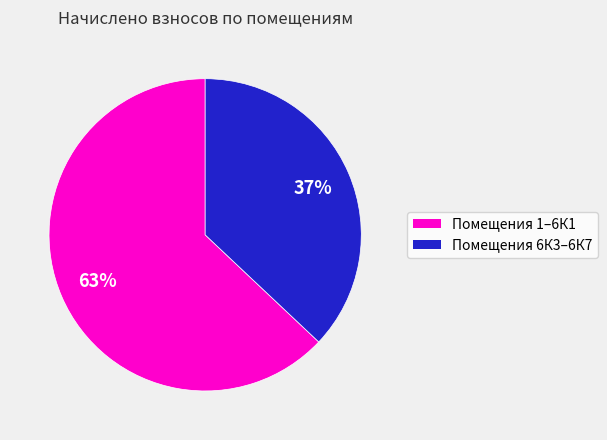

Does any single category account for the majority?

Yes